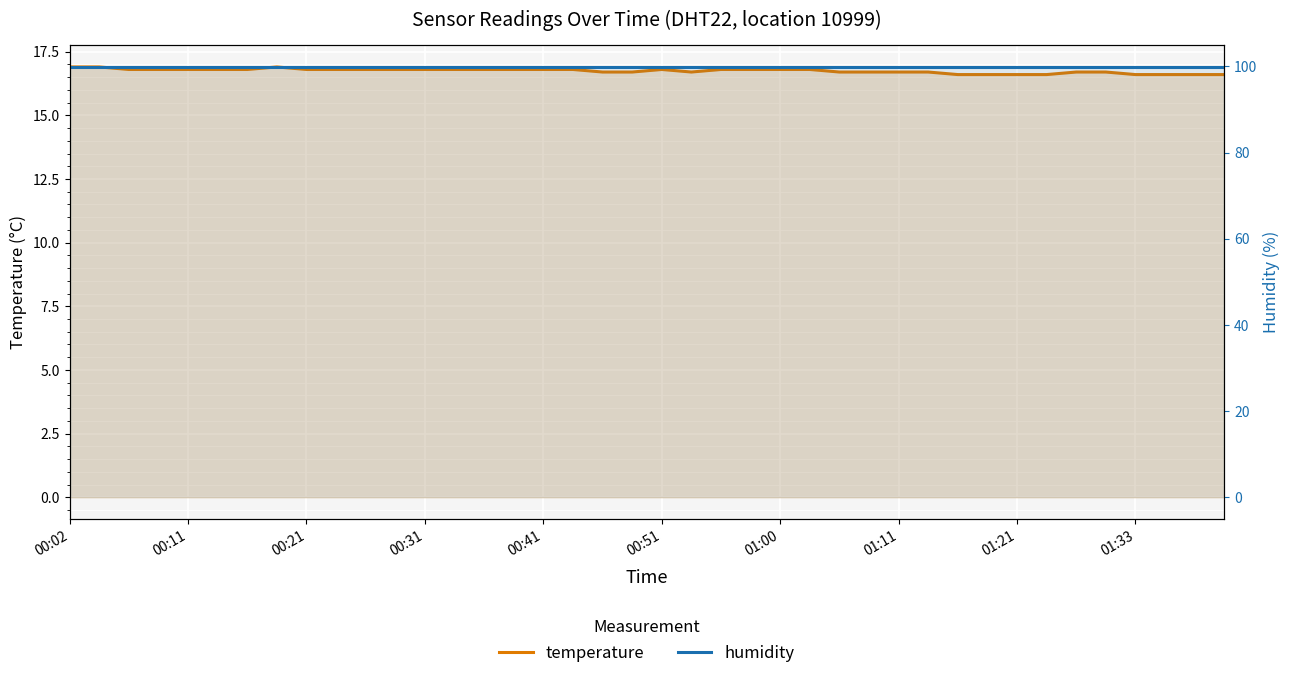

What position from the left is 00:21?

3